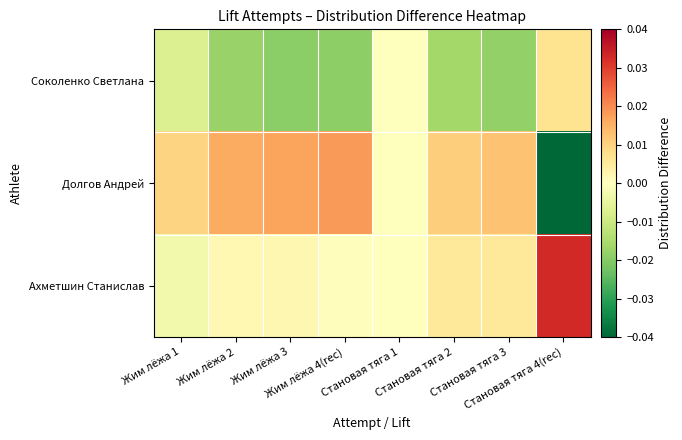

Count the number of data series in this chart.

3